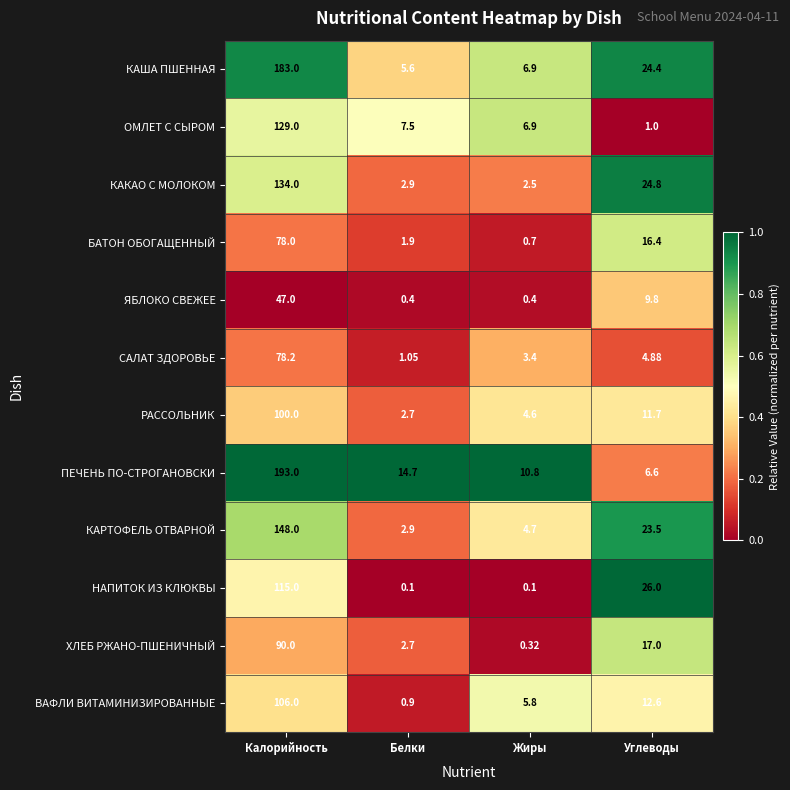

Rank the series by their maximum value, from highest to lowest.

ПЕЧЕНЬ ПО-СТРОГАНОВСКИ, КАША ПШЕННАЯ, КАРТОФЕЛЬ ОТВАРНОЙ, КАКАО С МОЛОКОМ, ОМЛЕТ С СЫРОМ, НАПИТОК ИЗ КЛЮКВЫ, ВАФЛИ ВИТАМИНИЗИРОВАННЫЕ, РАССОЛЬНИК, ХЛЕБ РЖАНО-ПШЕНИЧНЫЙ, САЛАТ ЗДОРОВЬЕ, БАТОН ОБОГАЩЕННЫЙ, ЯБЛОКО СВЕЖЕЕ